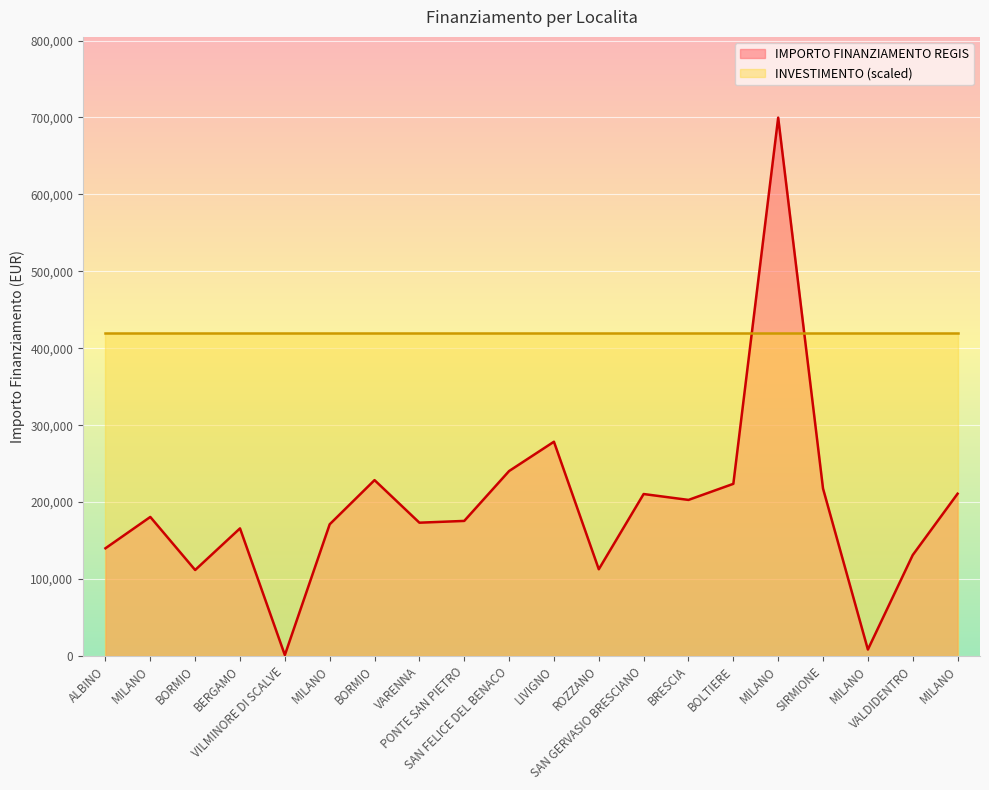

What is the average value?

194238.6